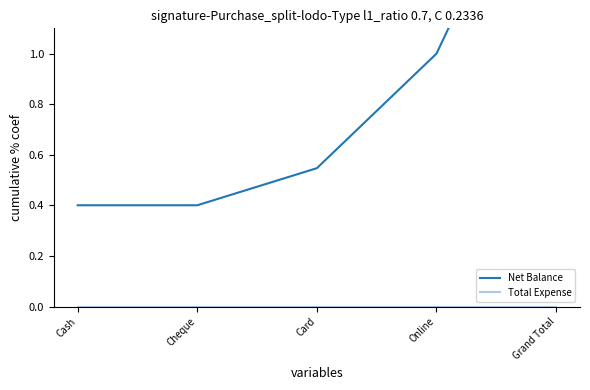

What is the label of the 2nd point from the left?

Cheque